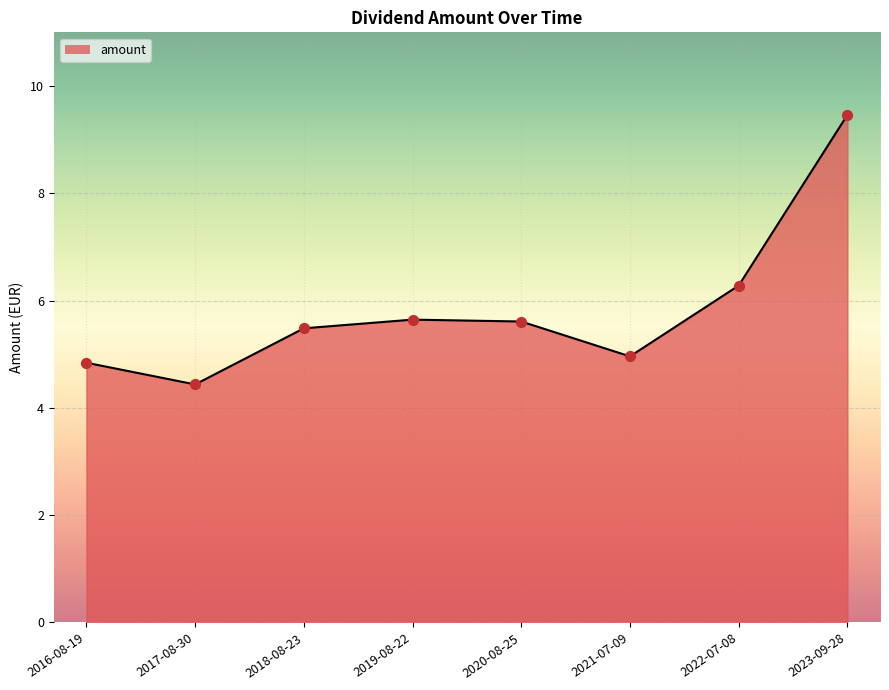

Approximately how many times larger is the value at 2016-08-19 compared to 2019-08-22?

0.9